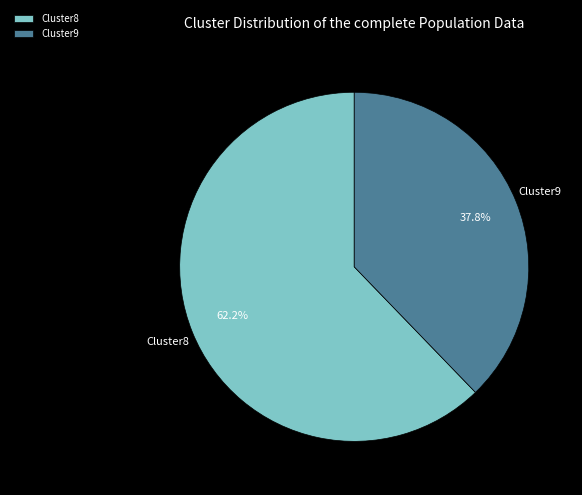

Combined, do Cluster8 and Cluster9 account for over 50%?

Yes